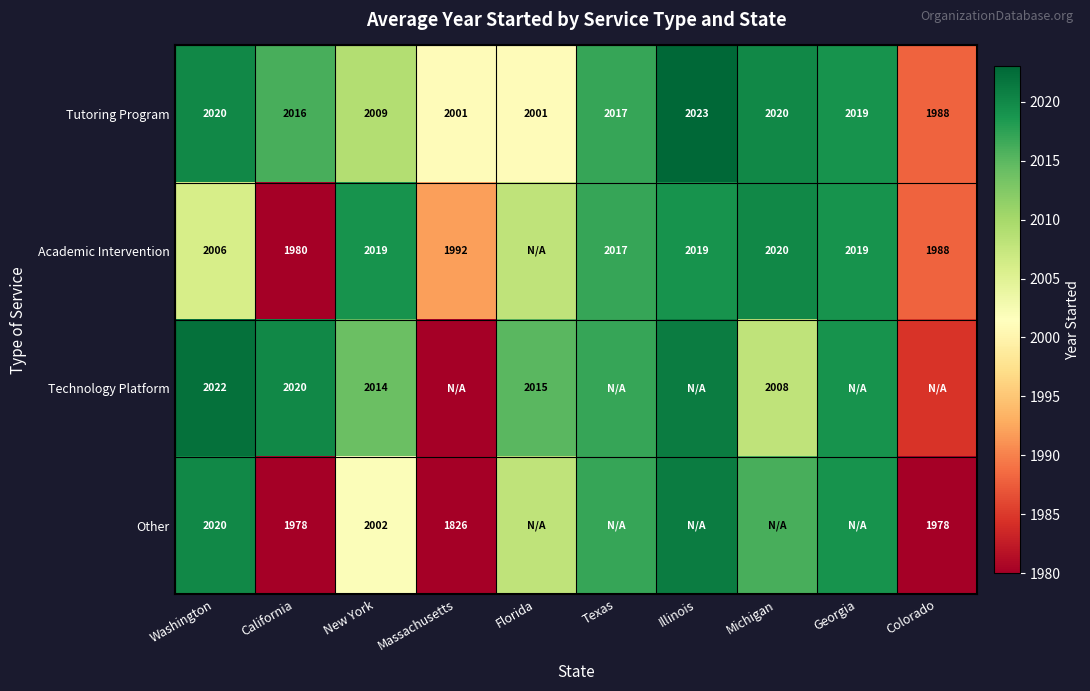

Where does the Tutoring Program series first go above 2017?

Washington